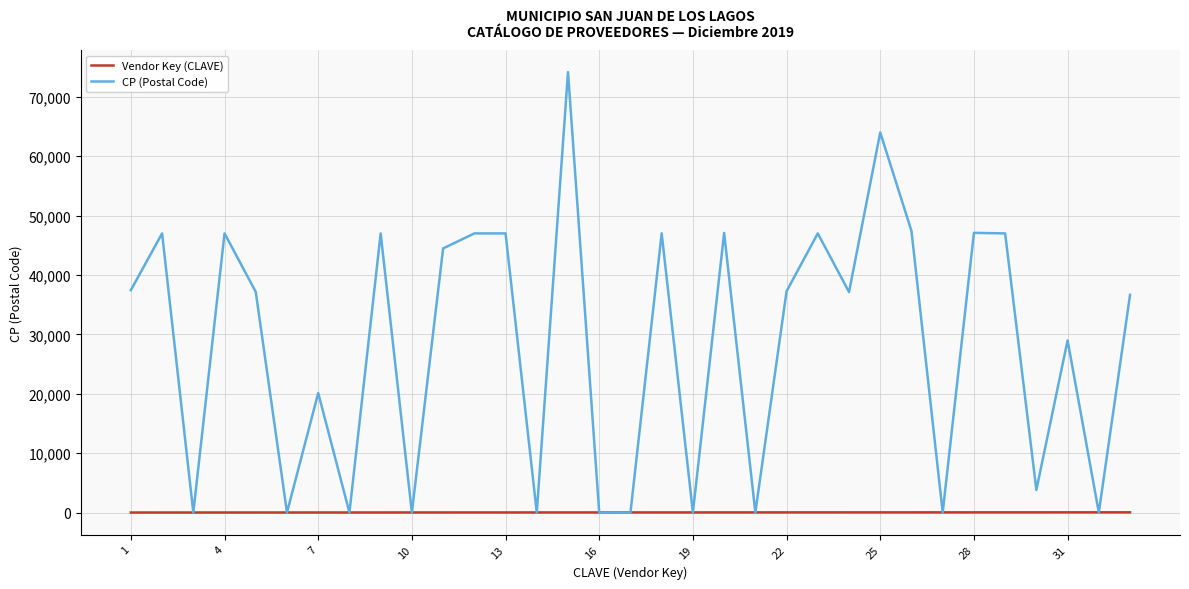

Which series has the largest total across all categories?

CP (Postal Code)